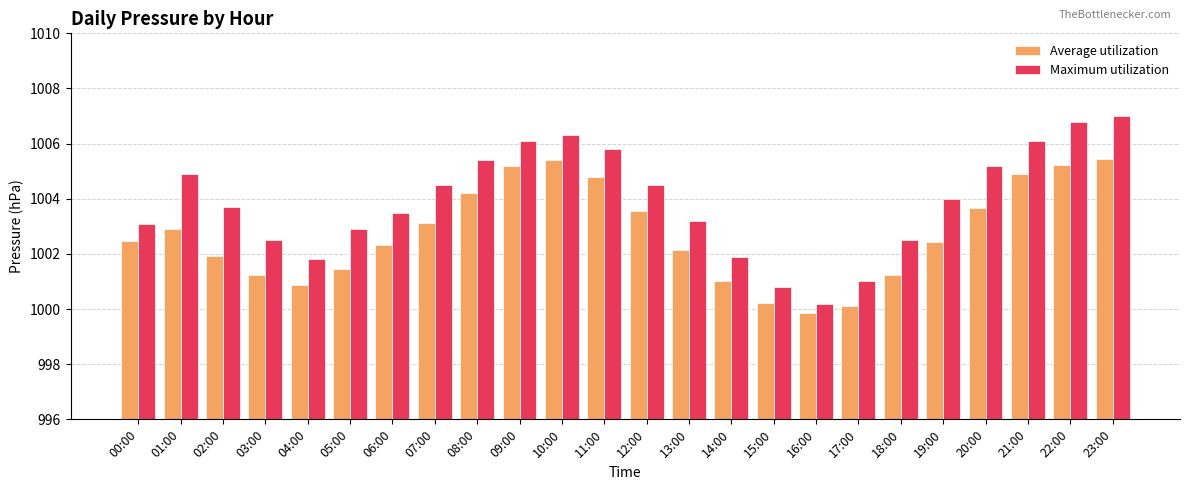

The value of Maximum utilization at 07:00 is 1004.5. True or false?

True